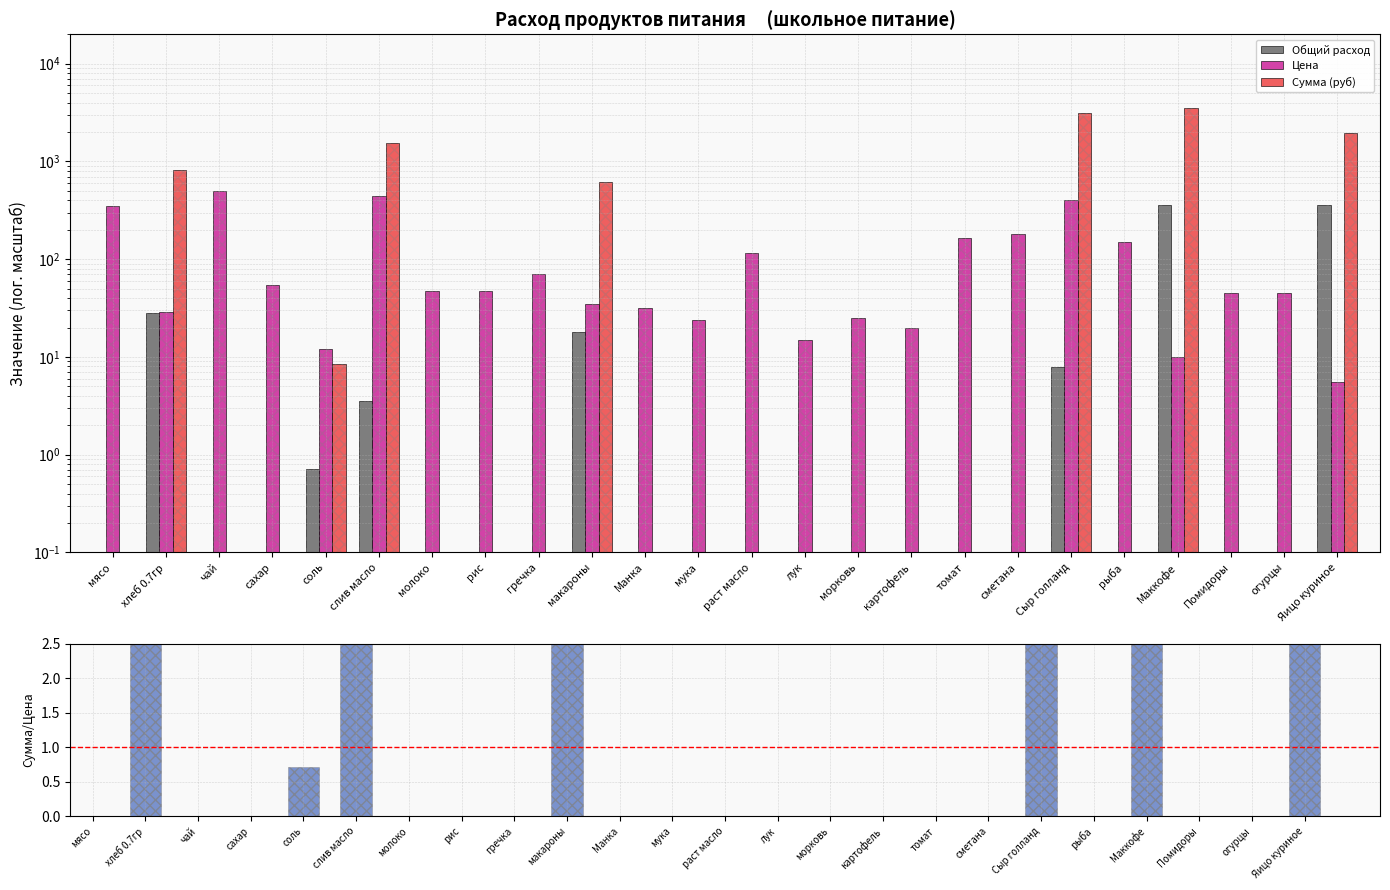

How many groups of bars are there?

24